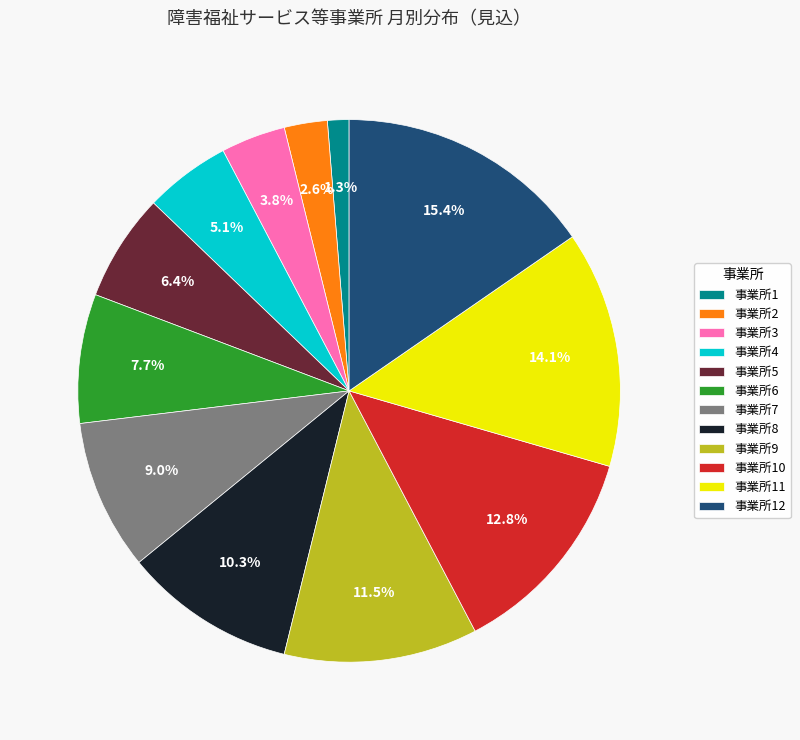

What is the ratio of the value at 事業所10 to the value at 事業所6?

1.7